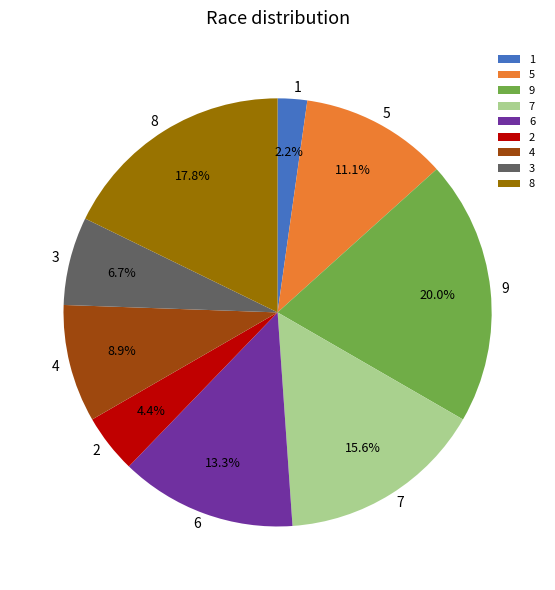

Between 1 and 5, which is larger?

5